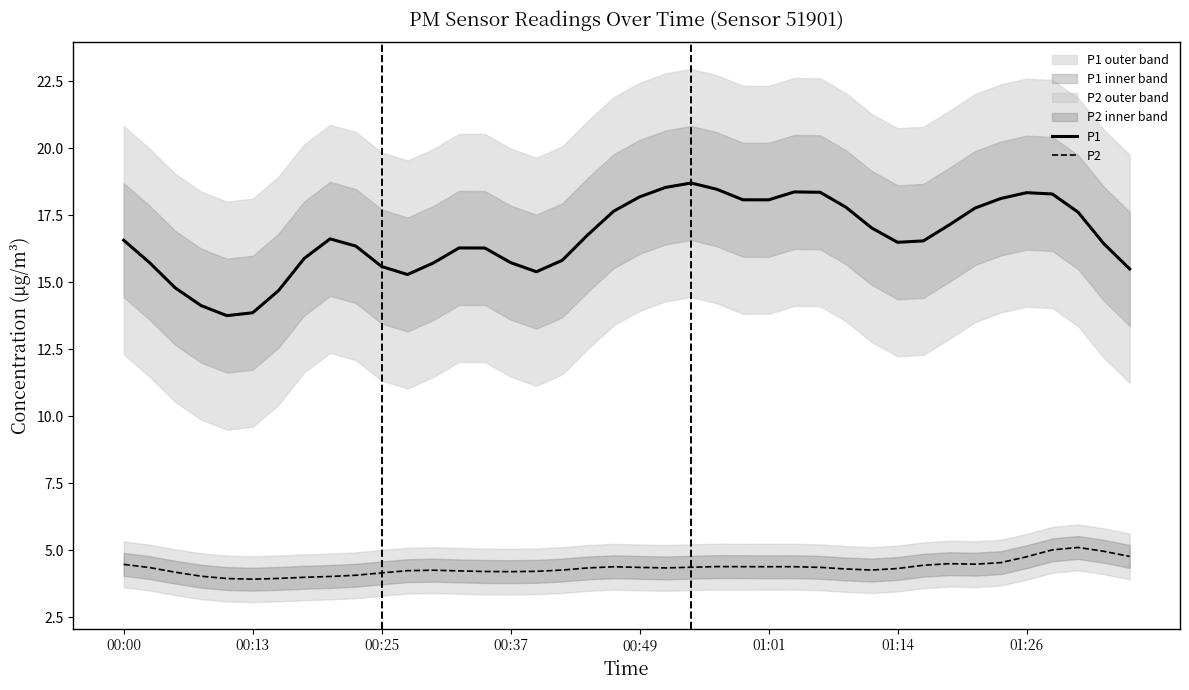

True or false: P2 and P1 cross at least once.

False